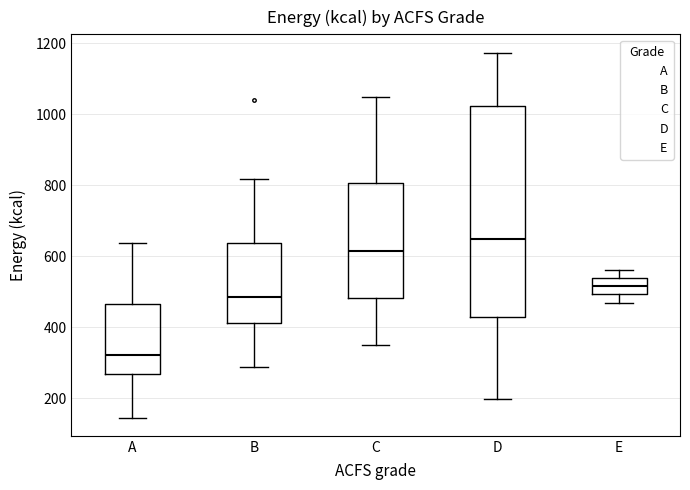

Reading left to right, transcribe this box plot: for each box, give where its median line is, the range the box spans, and where its two whiskers end, as read against the y-axis. The values are not printed on the chart, so give them approximately, as read against the axis.

A: median 320, box 260 to 460, whiskers 140 to 640
B: median 480, box 420 to 640, whiskers 280 to 820
C: median 620, box 480 to 800, whiskers 360 to 1040
D: median 640, box 420 to 1020, whiskers 200 to 1180
E: median 520, box 500 to 540, whiskers 460 to 560